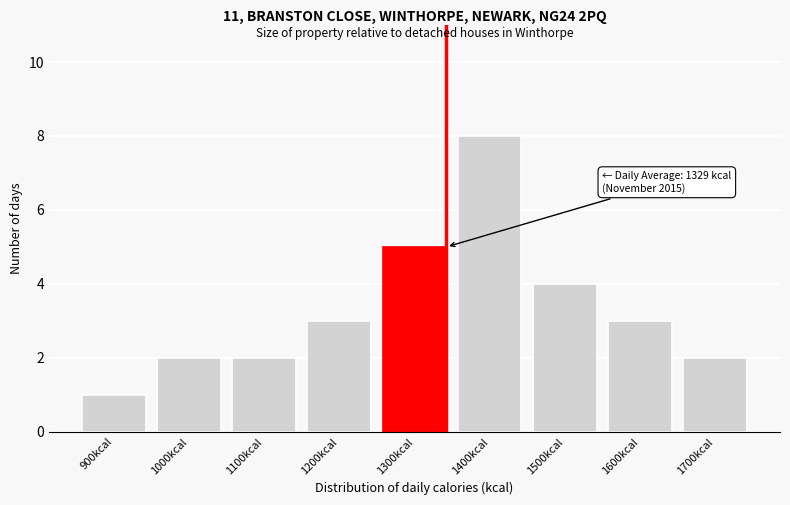

Reading right to left, what are all the values shown in this chart?

1700kcal=2	1600kcal=3	1500kcal=4	1400kcal=8	1300kcal=5	1200kcal=3	1100kcal=2	1000kcal=2	900kcal=1